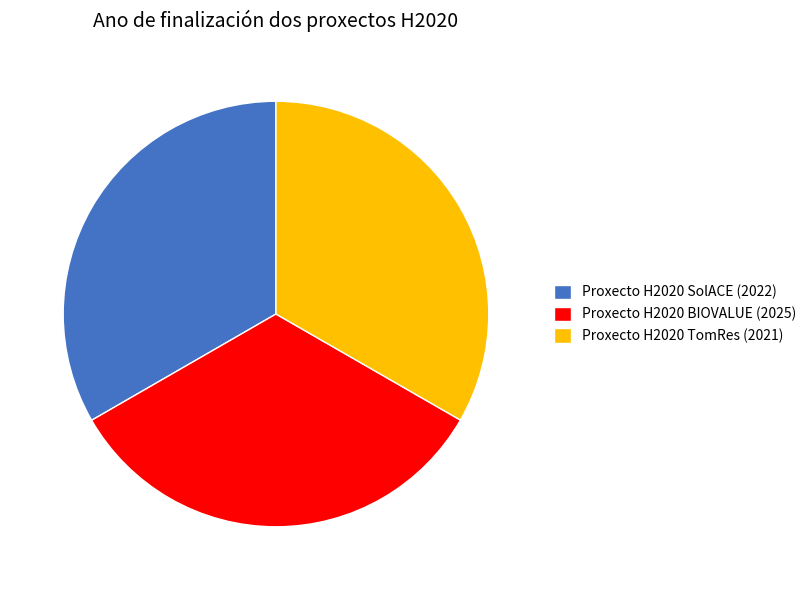

True or false: Proxecto H2020 BIOVALUE (2025) accounts for 28% of the total.

False